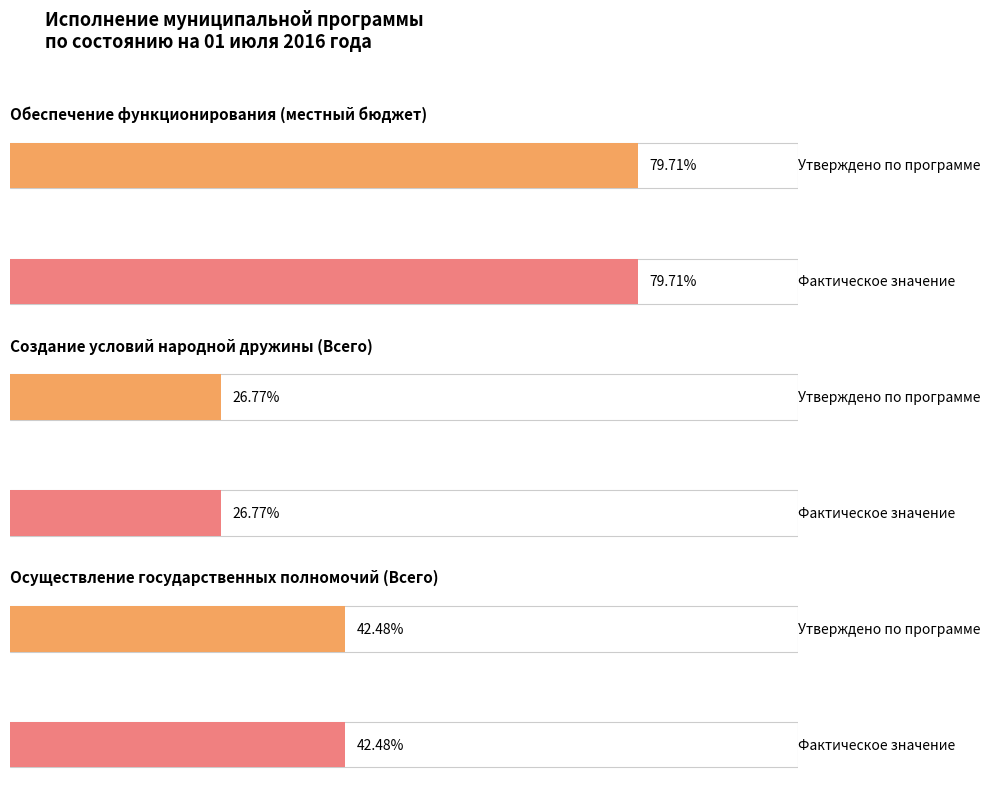

Which has a higher value, Обеспечение функционирования
(местный бюджет) or Создание условий народной
дружины (Всего)?

Обеспечение функционирования
(местный бюджет)